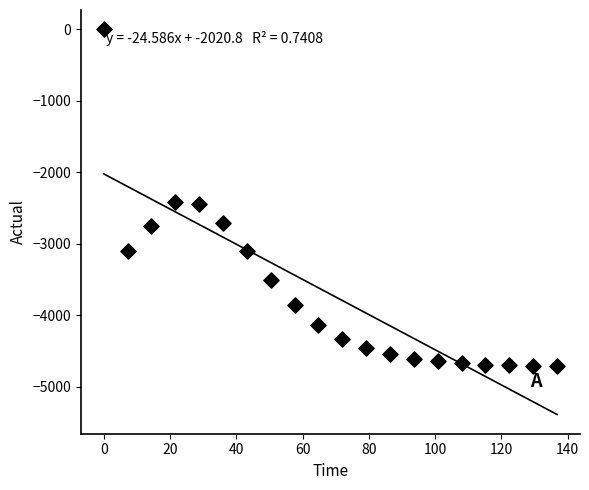

What is the range of X values (max minus min)?

136.8